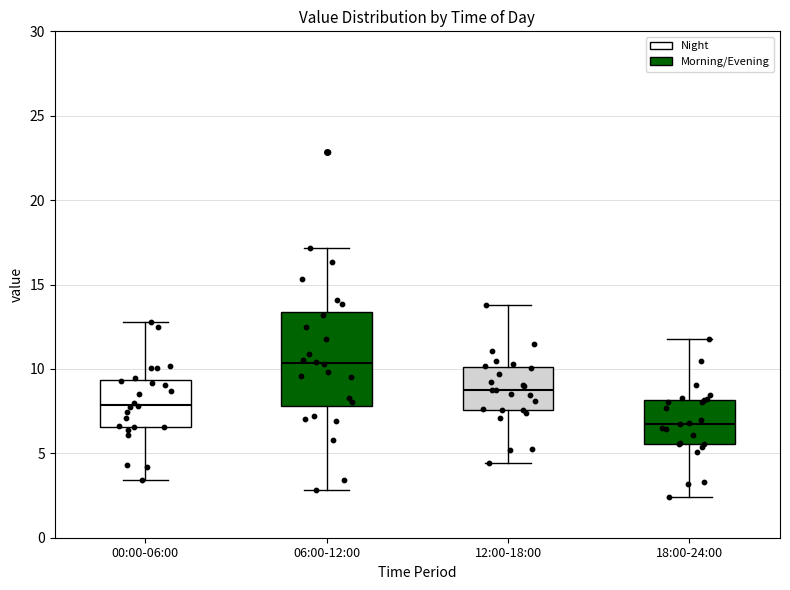

Reading left to right, read every box against the y-axis: the position of its median line, the range the box covers, and the ends of its whiskers. The values are not printed on the chart, so give them approximately, as read against the axis.

00:00-06:00: median 8.0, box 6.5 to 9.5, whiskers 3.5 to 13.0
06:00-12:00: median 10.5, box 8.0 to 13.5, whiskers 3.0 to 17.0
12:00-18:00: median 9.0, box 7.5 to 10.0, whiskers 4.5 to 14.0
18:00-24:00: median 7.0, box 5.5 to 8.0, whiskers 2.5 to 12.0